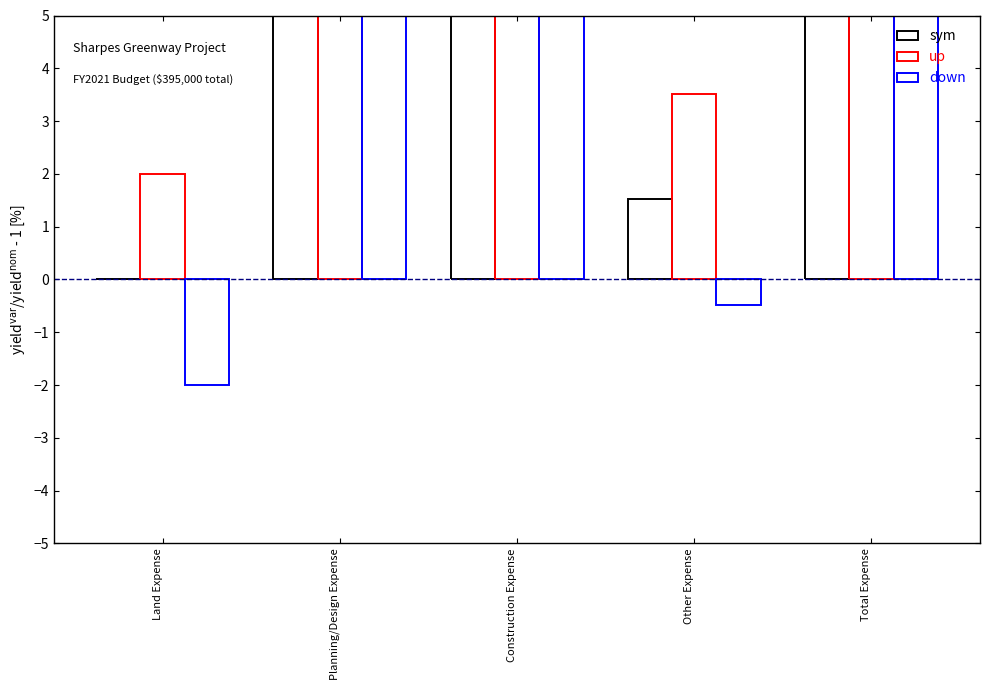

What is the difference between the maximum and minimum values in the sym series?

100.0